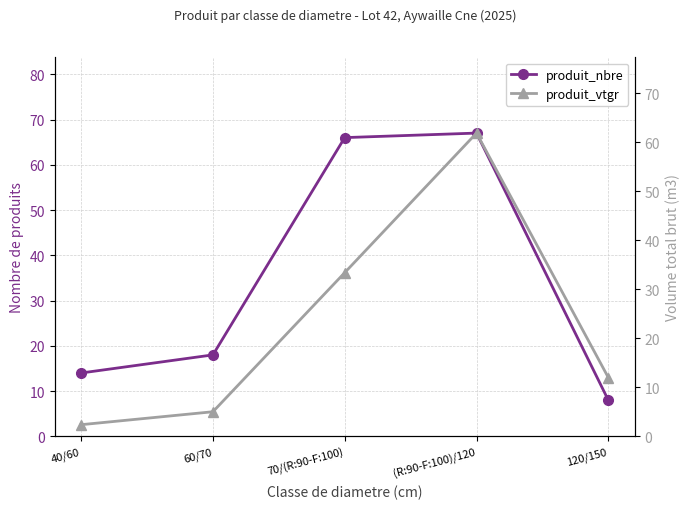

How many data points does each series have?

5